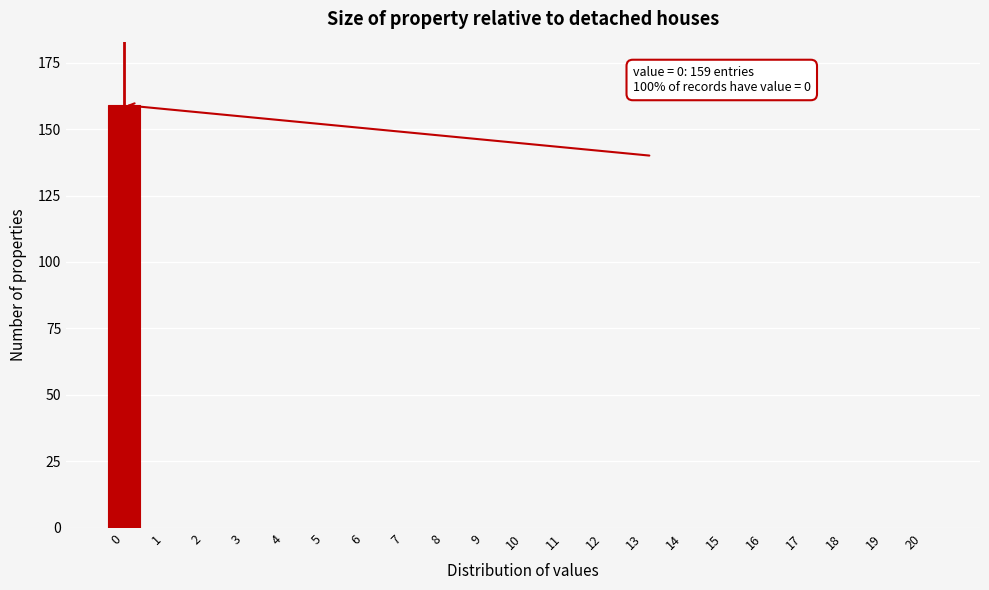

Reading right to left, extract all data points from this chart.

20=0	19=0	18=0	17=0	16=0	15=0	14=0	13=0	12=0	11=0	10=0	9=0	8=0	7=0	6=0	5=0	4=0	3=0	2=0	1=0	0=159